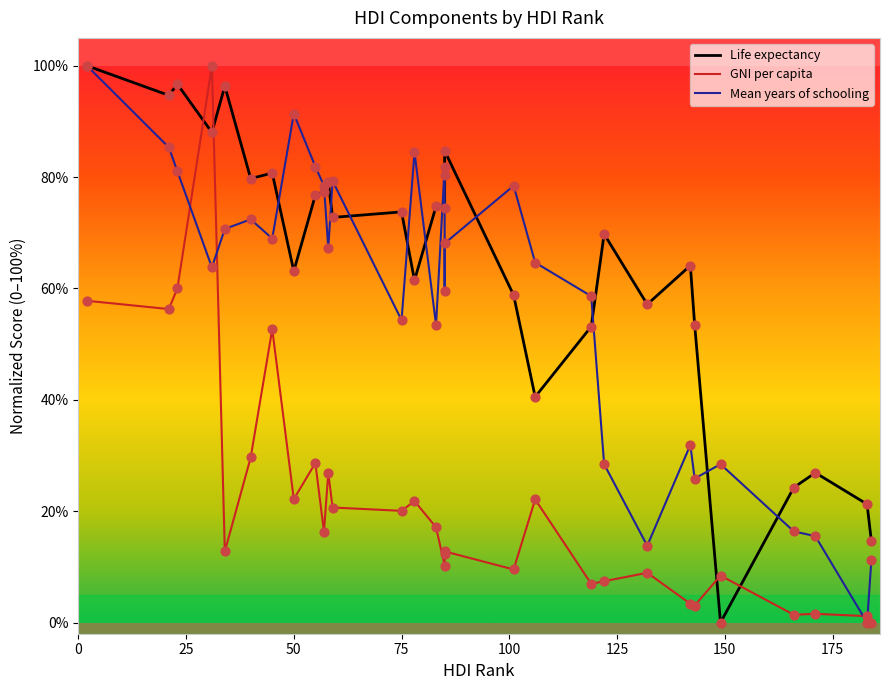

Is the value of Life expectancy at 25 greater than the value of Mean years of schooling at 24?

Yes